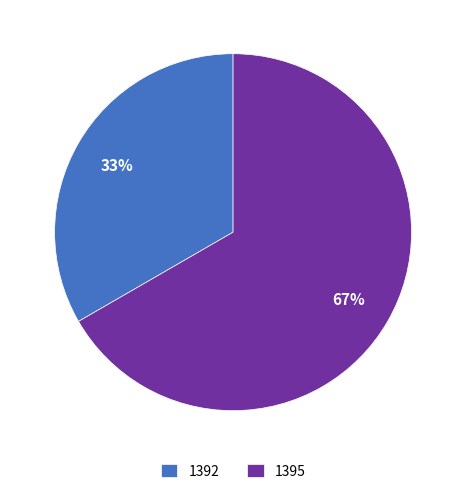

Which category has the biggest portion of the pie?

1395